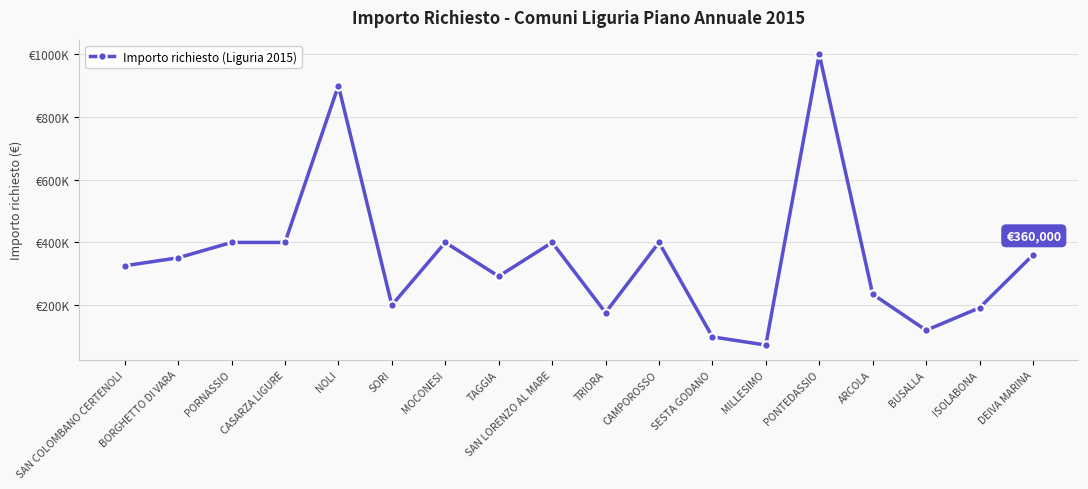

True or false: the data shows 351000.0 at BORGHETTO DI VARA.

True